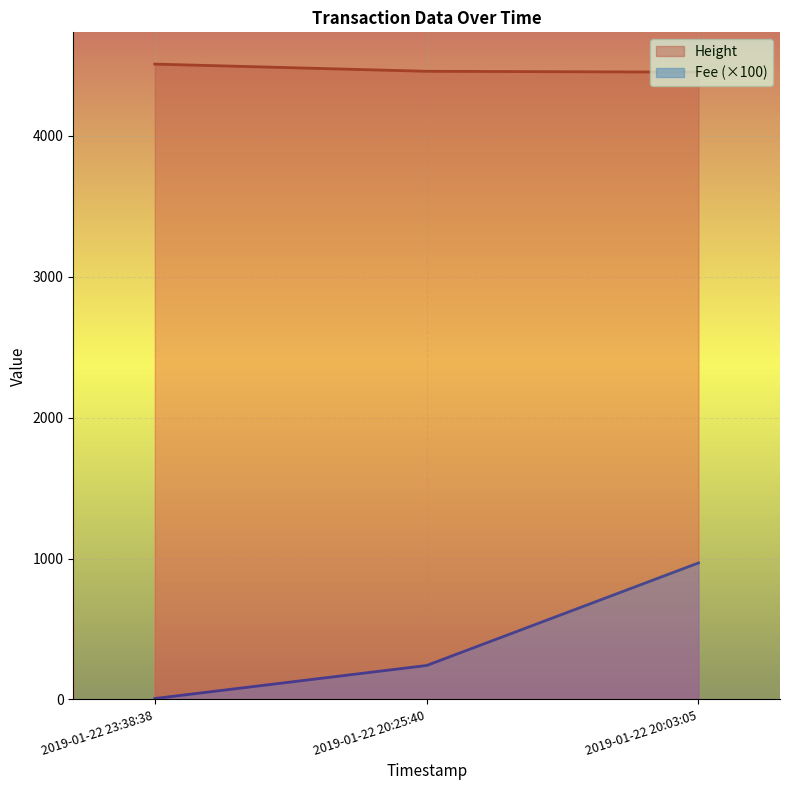

What are all the series names shown in the legend?

Height, Fee (×100)